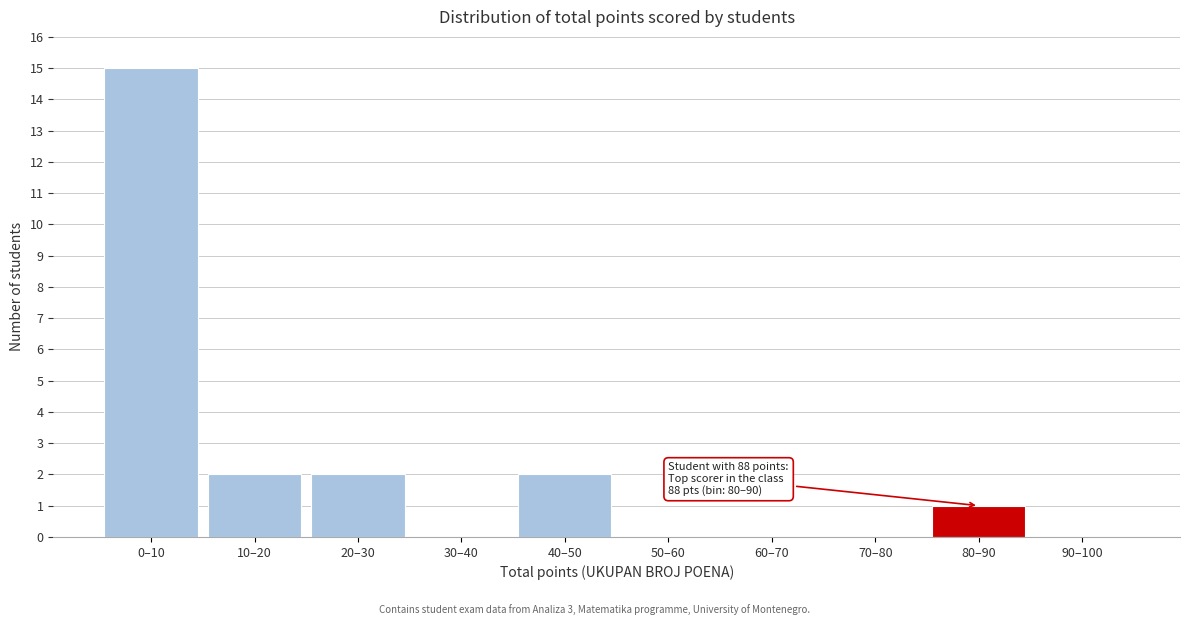

Reading left to right, extract all data points from this chart.

0–10=15	10–20=2	20–30=2	30–40=0	40–50=2	50–60=0	60–70=0	70–80=0	80–90=1	90–100=0